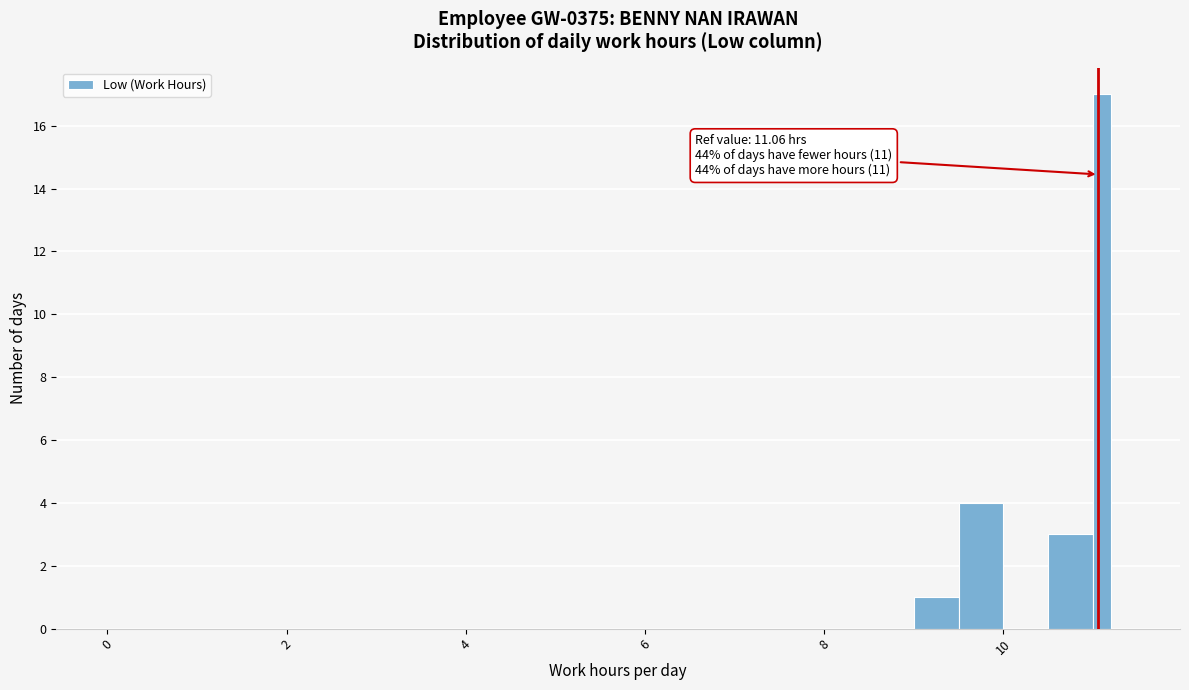

Read against the x-axis, roughly where is the centre of the tallest bar?

11.2